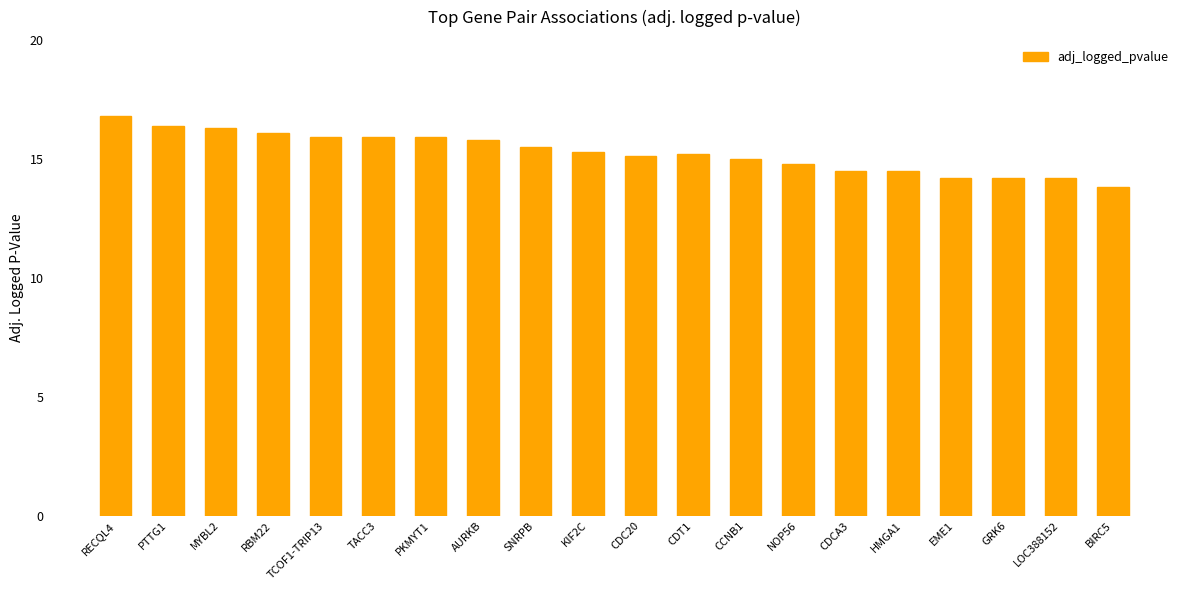

Between CCNB1 and TACC3, which is larger?

TACC3